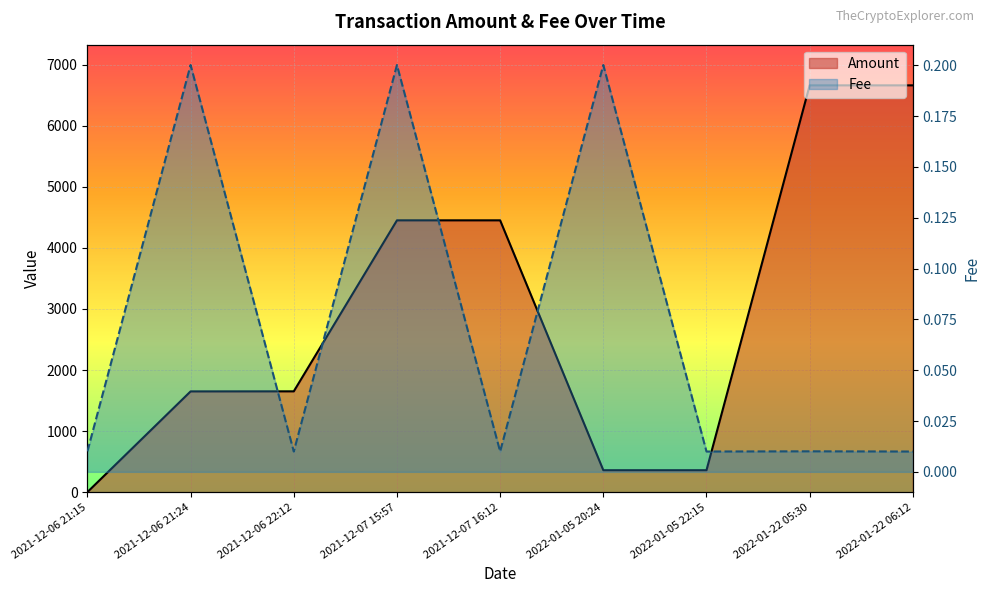

What position from the left is 2022-01-05 20:24?

6